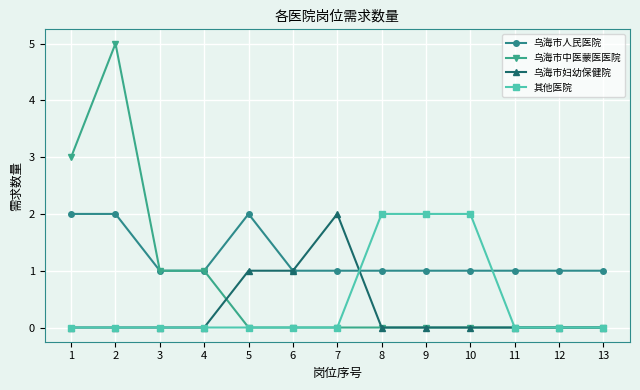

Which series has the widest spread of values?

乌海市中医蒙医医院